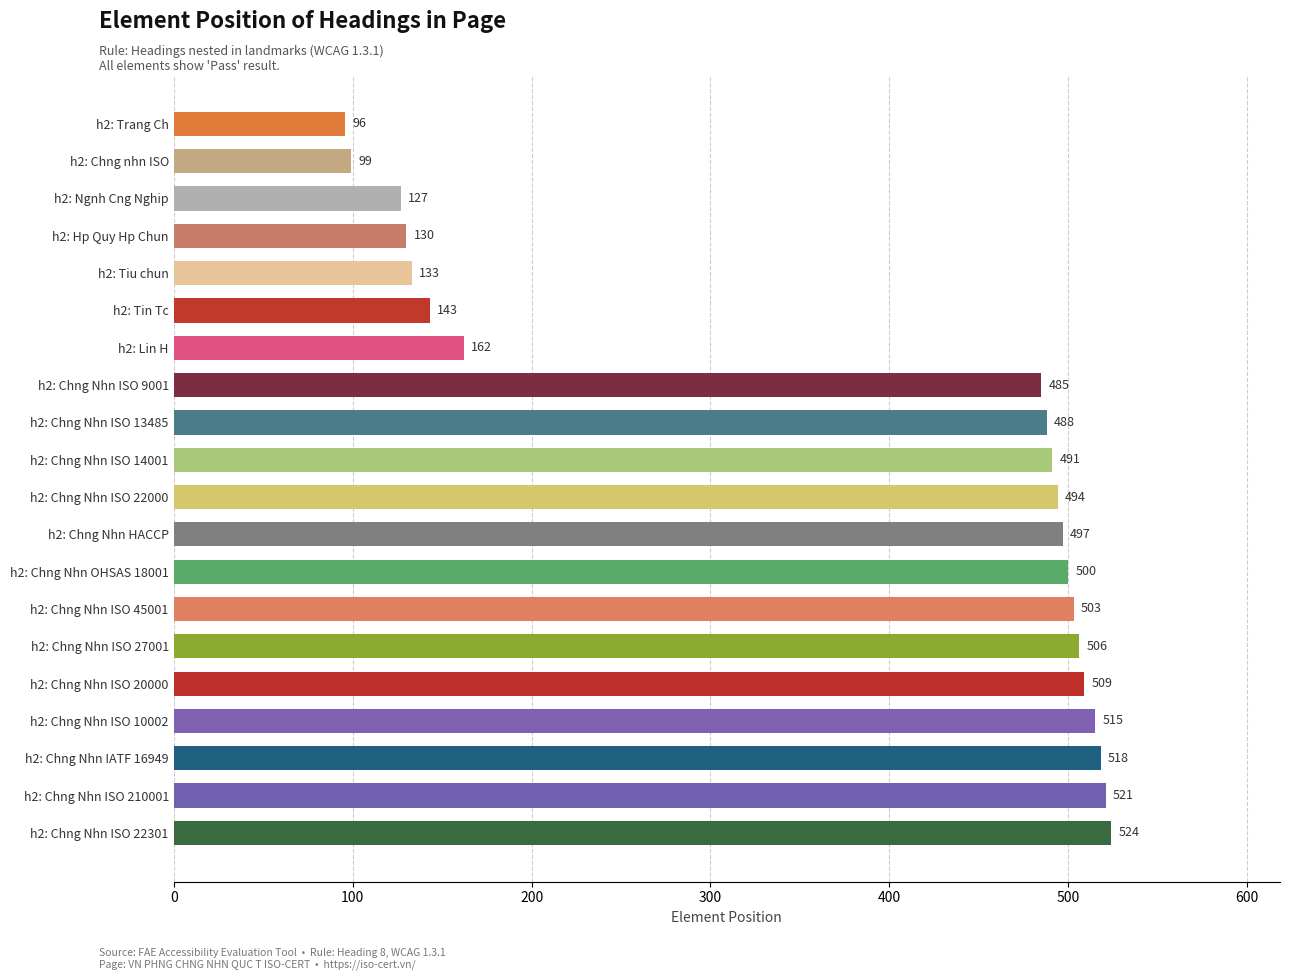

What is the smallest value displayed?

96